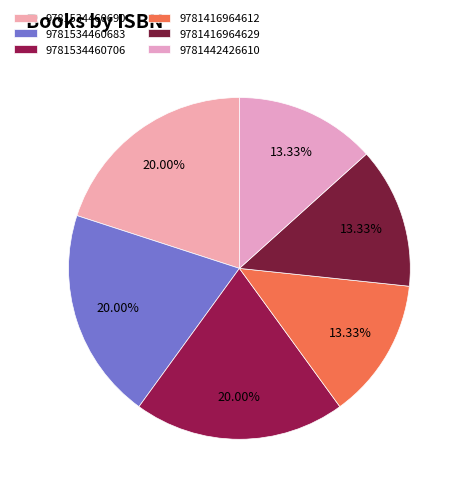

To the nearest percent, what is the average slice percentage?

17%